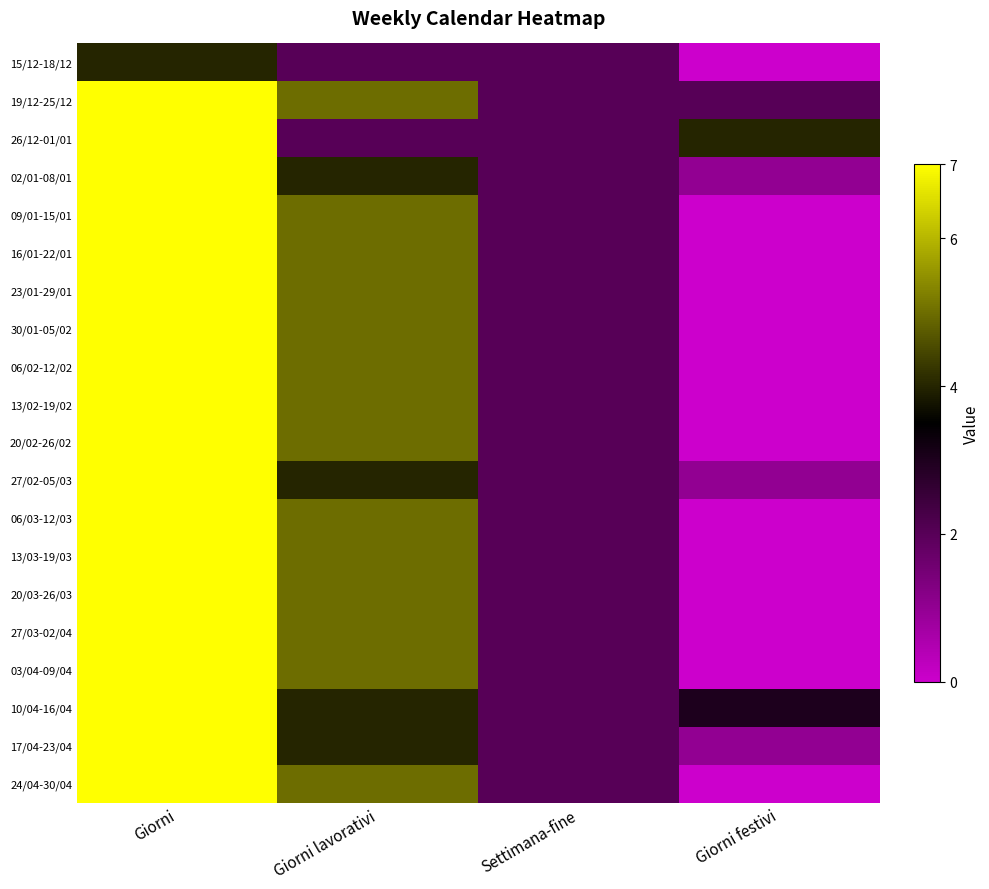

At which category is the sum across all series the highest?

Giorni